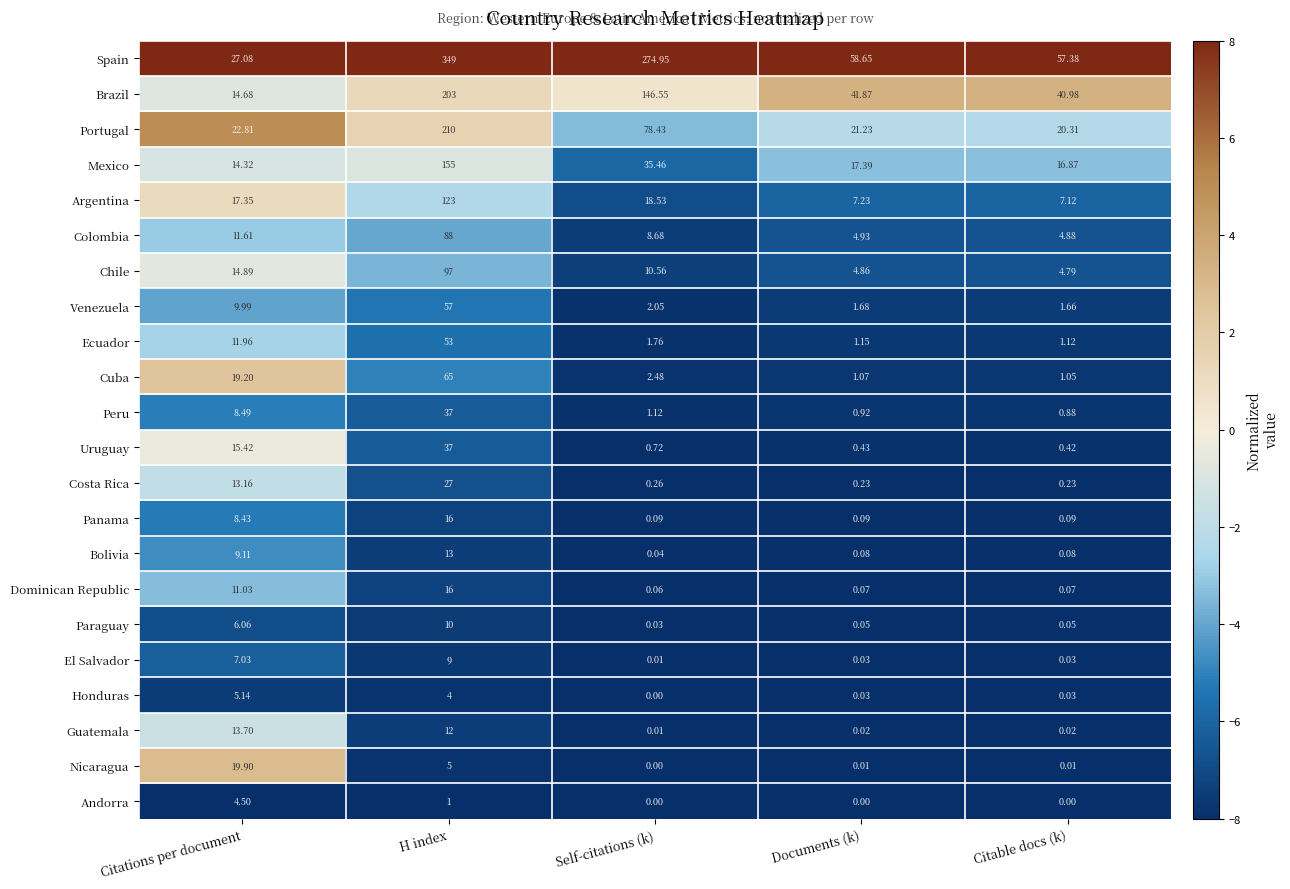

Where is El Salvador nearest to the value 4?

Citations per document